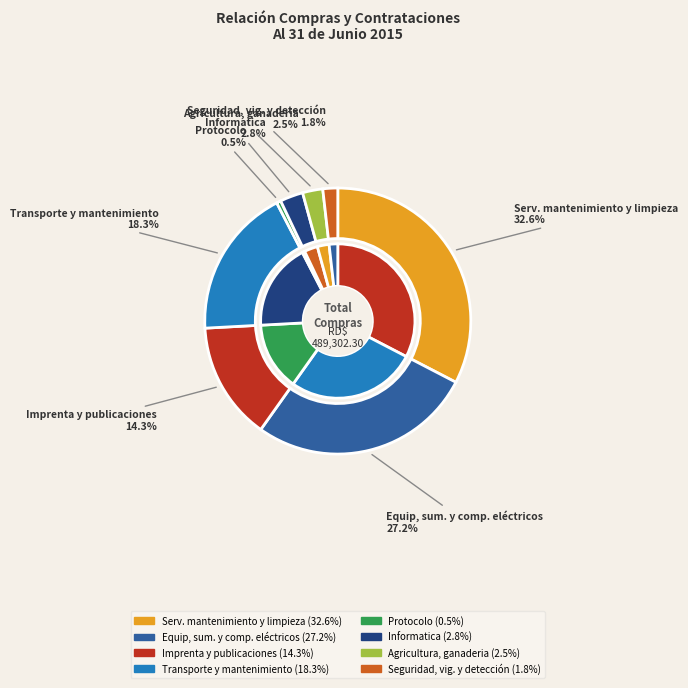

To the nearest percent, what portion does Agricultura, ganaderia represent?

2%